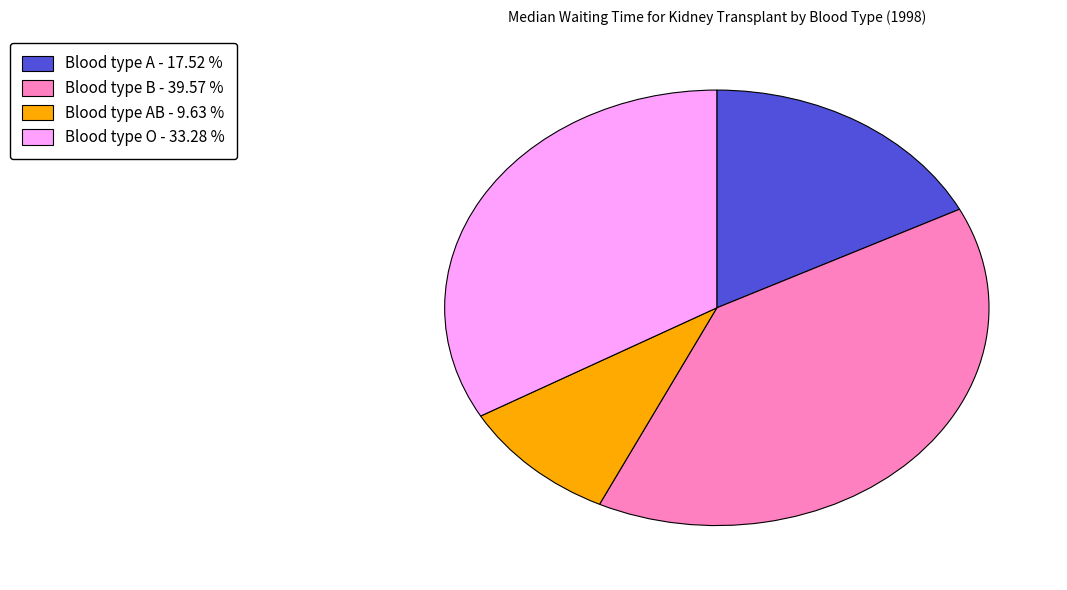

Does any single category account for the majority?

No